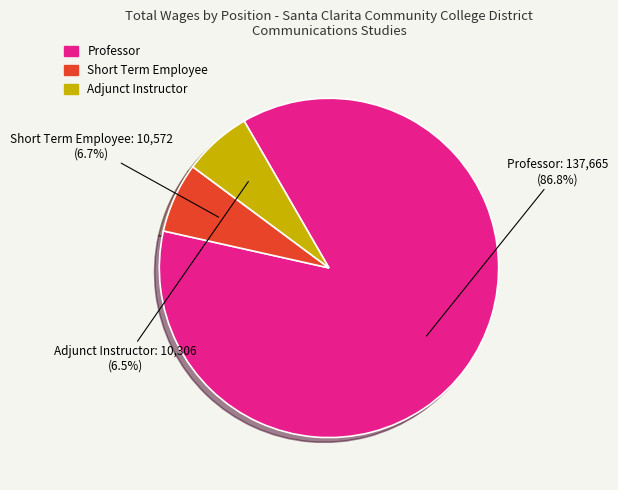

To the nearest percent, what is the combined percentage of Professor and Adjunct Instructor?

93%